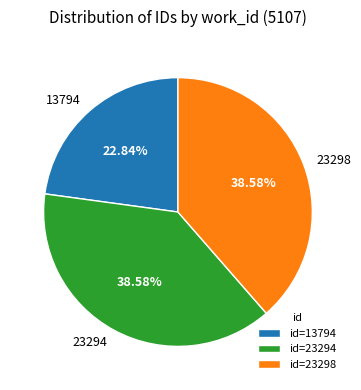

Is it true that 13794 is 23% of the pie?

True